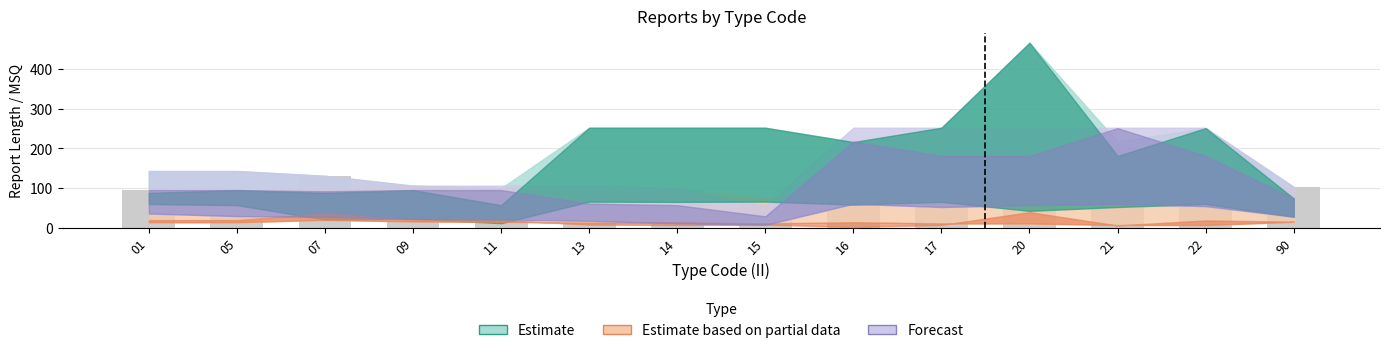

What is the smallest value displayed?

55